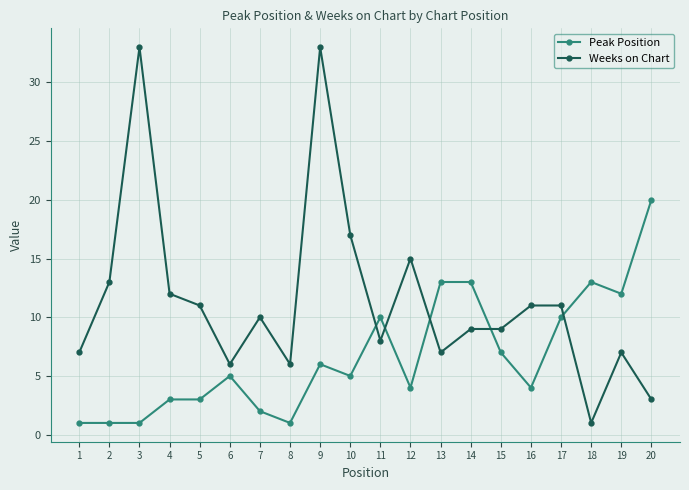

Rank the series at 19 from lowest to highest value.

Weeks on Chart, Peak Position